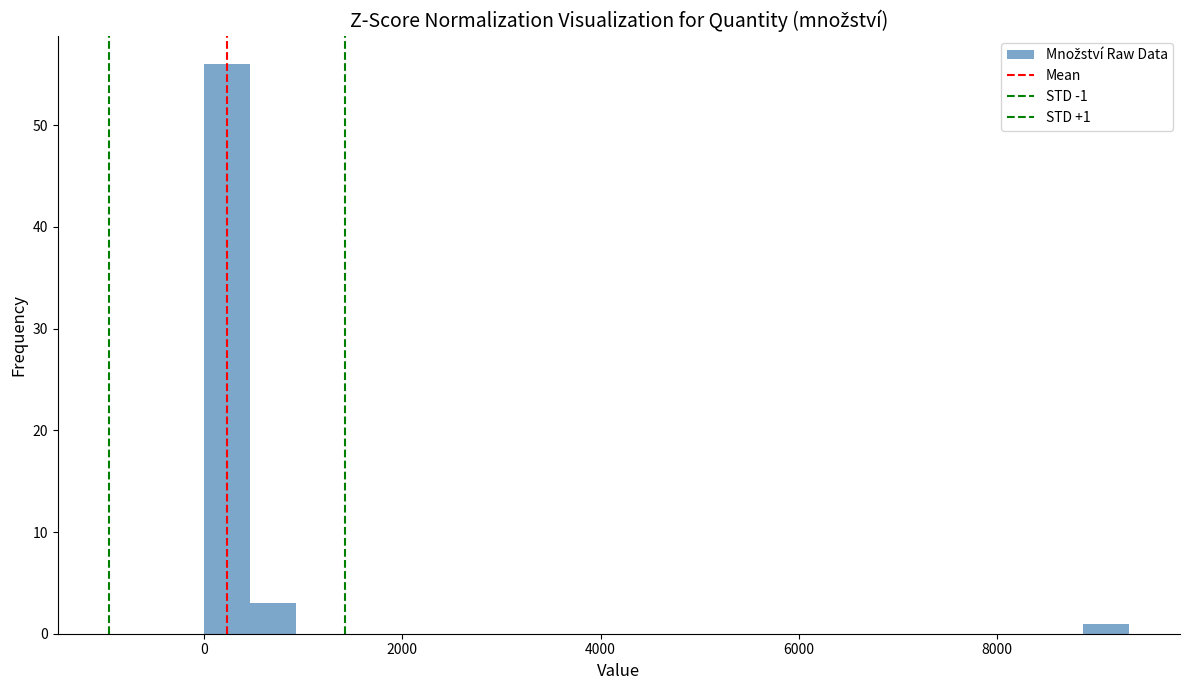

Read against the x-axis, roughly where is the centre of the tallest bar?

200